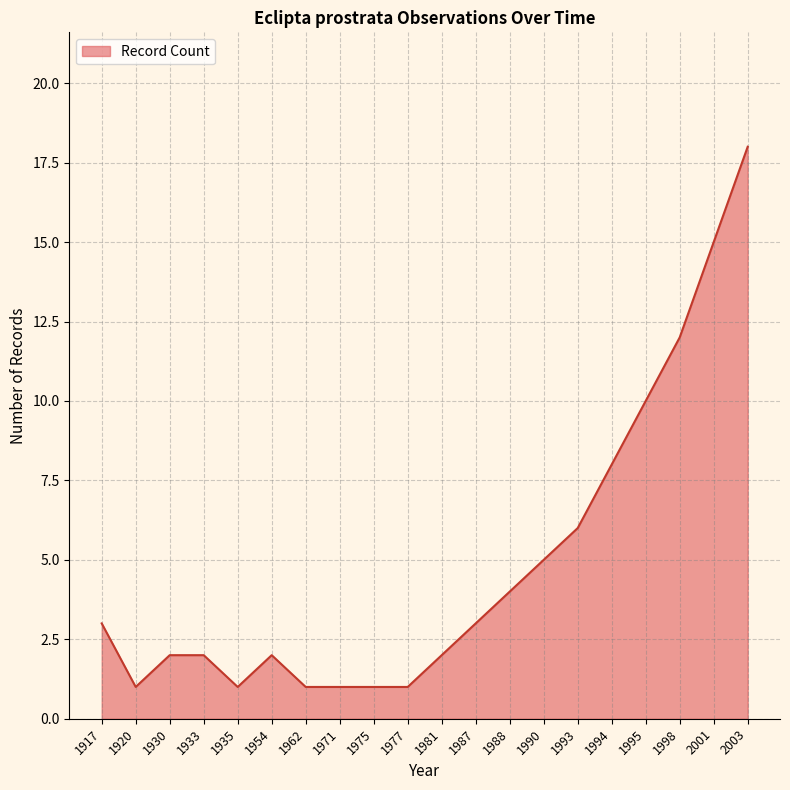

What is the difference between the maximum and minimum values?

17